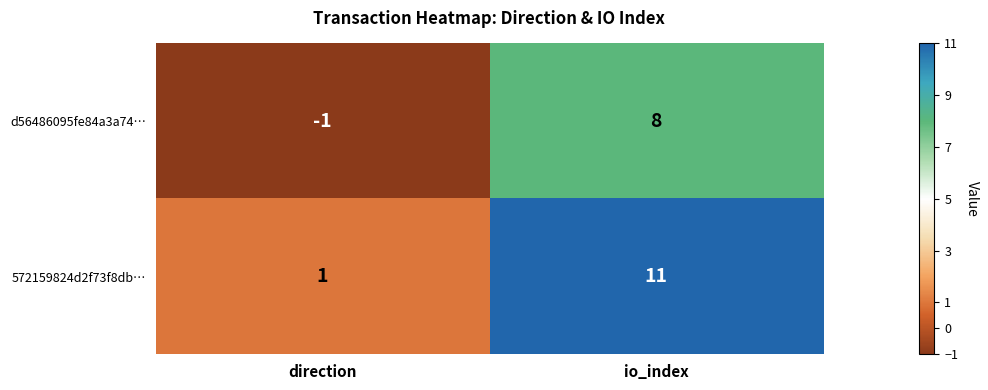

Which series changed the most between direction and io_index?

572159824d2f73f8db…